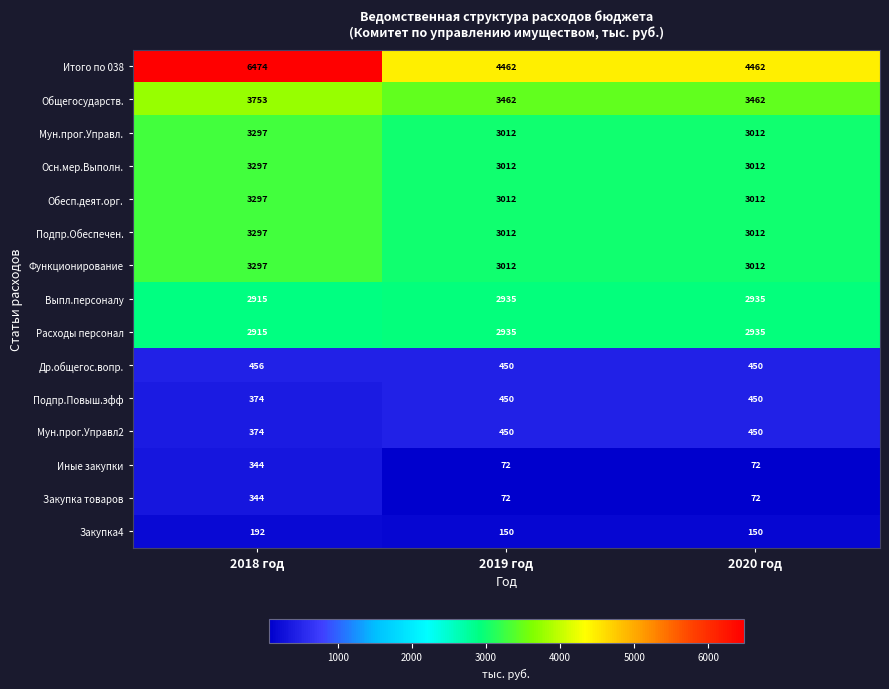

Which series has the largest range (max minus min)?

Итого по 038